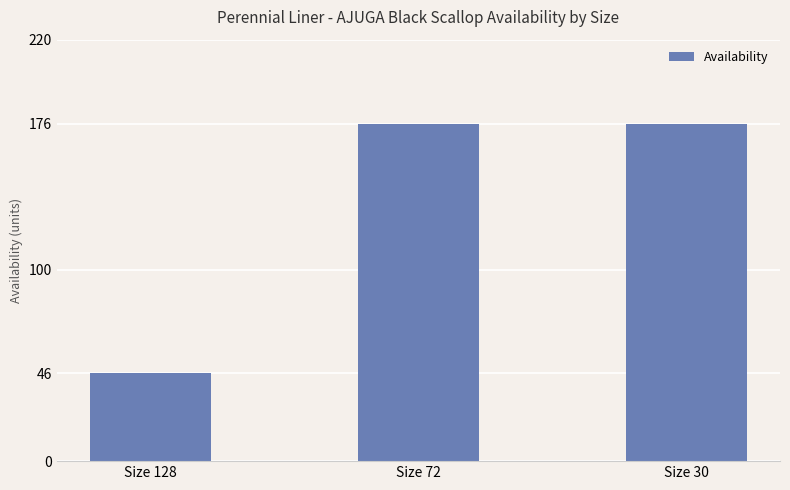

Approximately how many times larger is the value at Size 128 compared to Size 30?

0.3